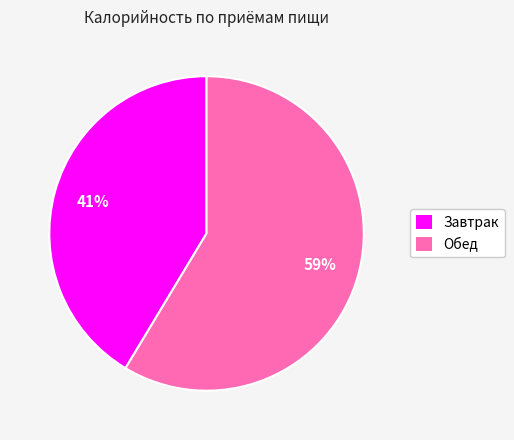

What percentage is the Завтрак slice, to the nearest percent?

41%